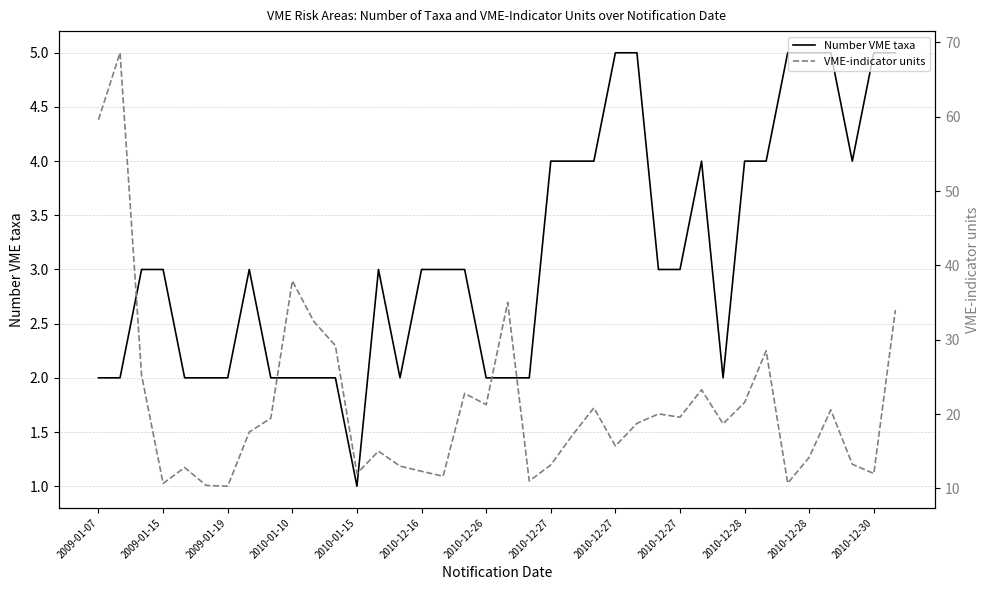

True or false: VME-indicator units has more than 0 points higher than both neighbors.

True